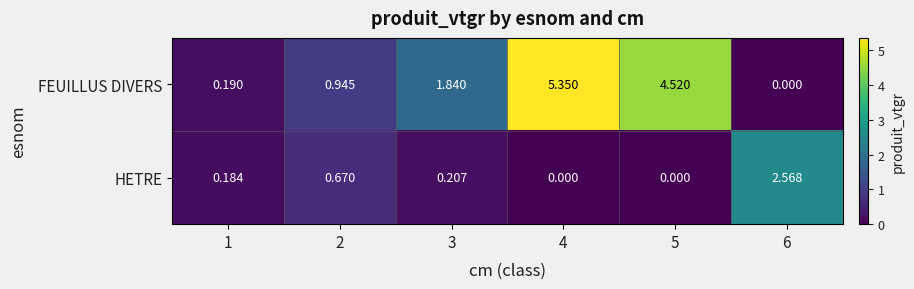

Which series has the largest total across all categories?

FEUILLUS DIVERS